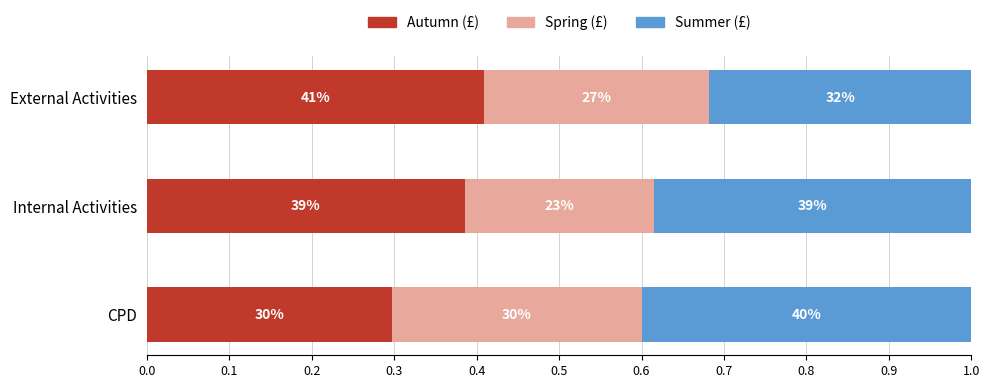

How many Spring (£) values are between 0 and 1?

3